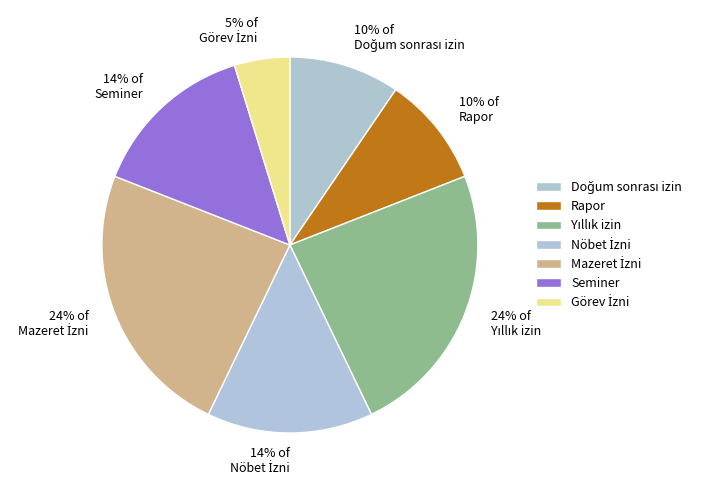

The 14% of Seminer slice represents 14% of the pie. True or false?

True